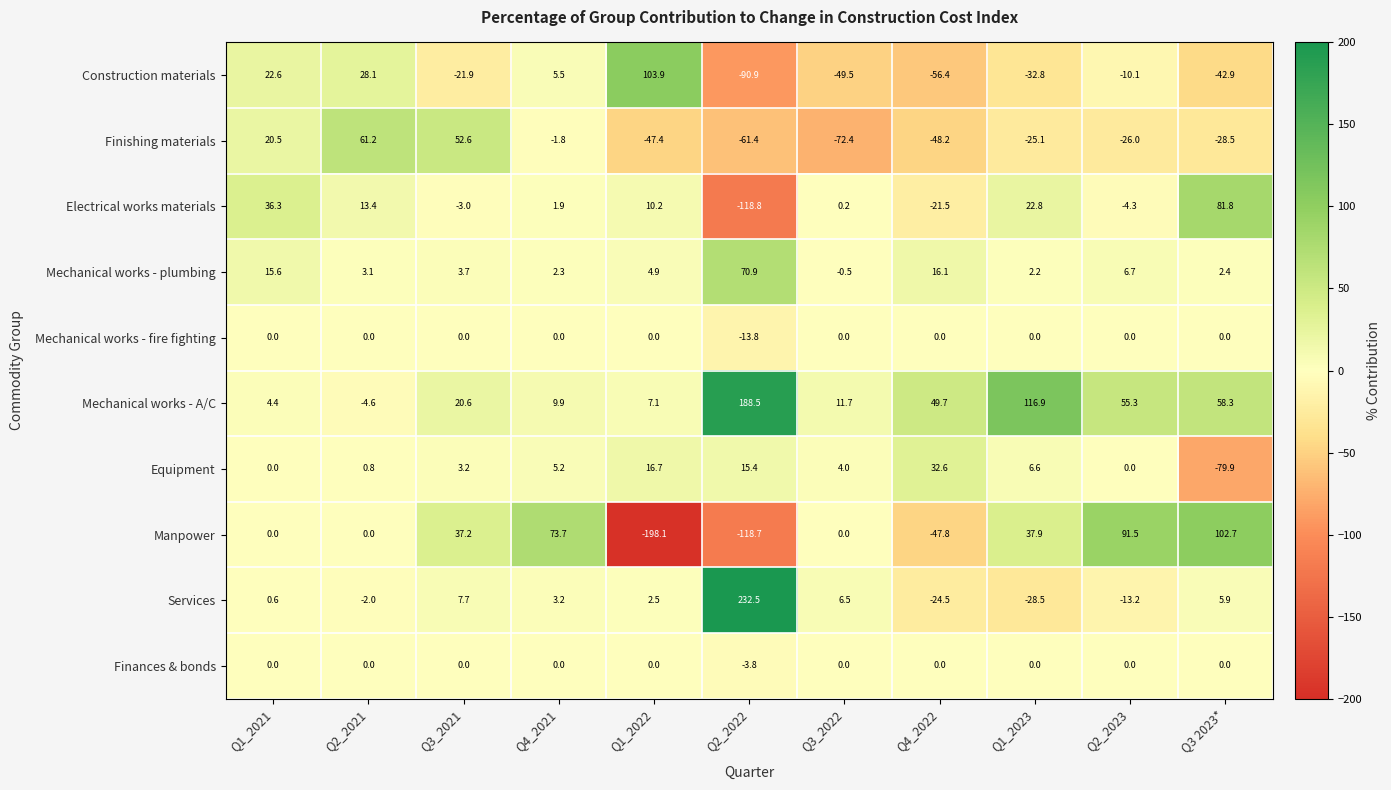

The value of Mechanical works - plumbing at Q1_2022 is 8.5. True or false?

False